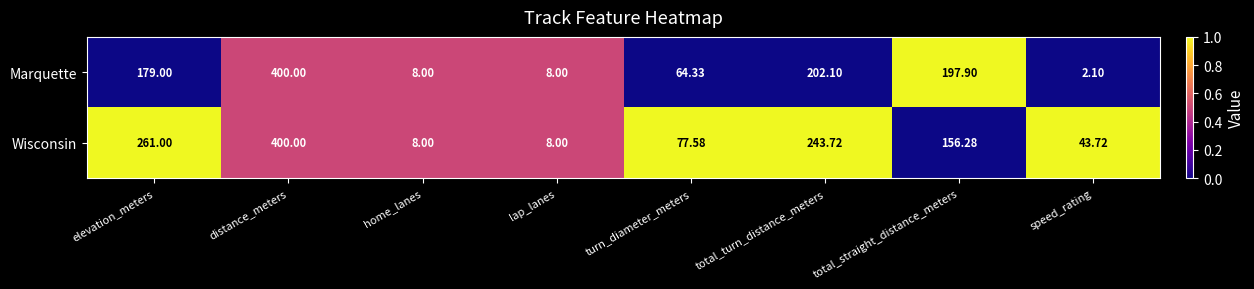

Rank the series at total_turn_distance_meters from lowest to highest value.

Marquette, Wisconsin